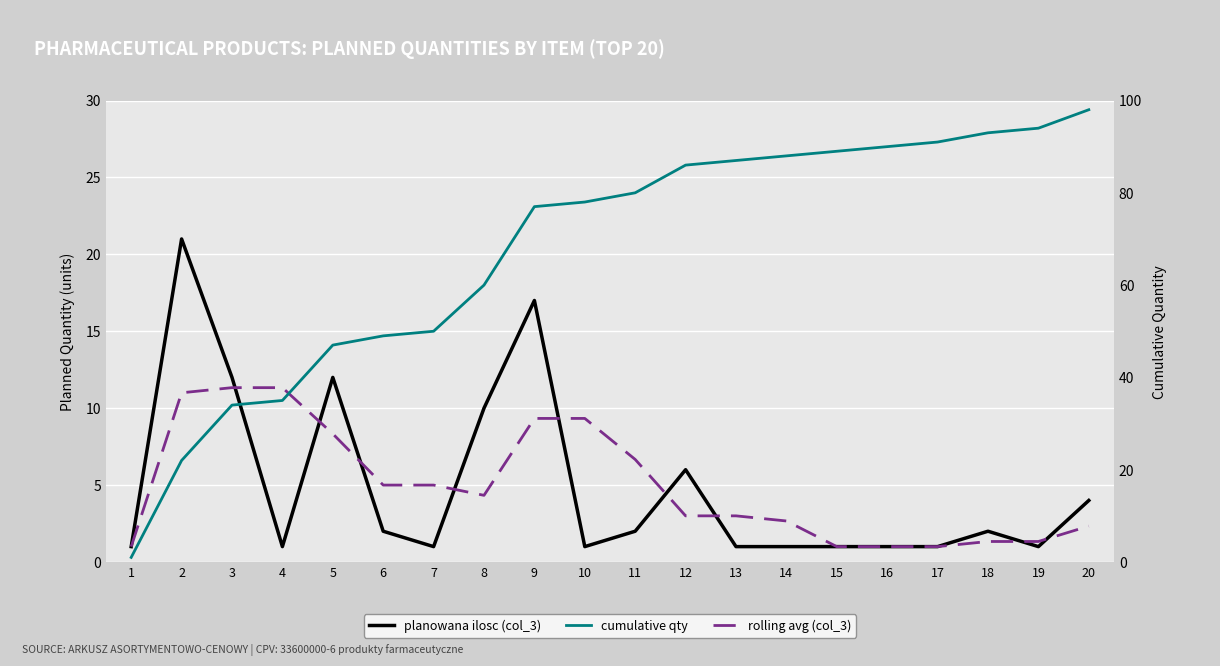

True or false: rolling avg (col_3) has more than 2 interior local peaks.

False